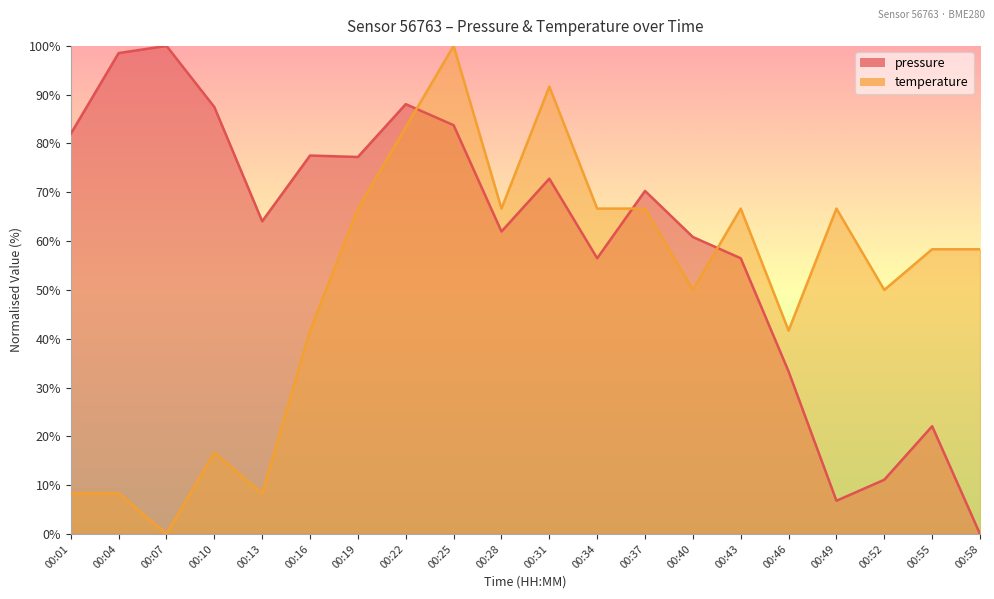

What is the greatest value displayed?

100.0